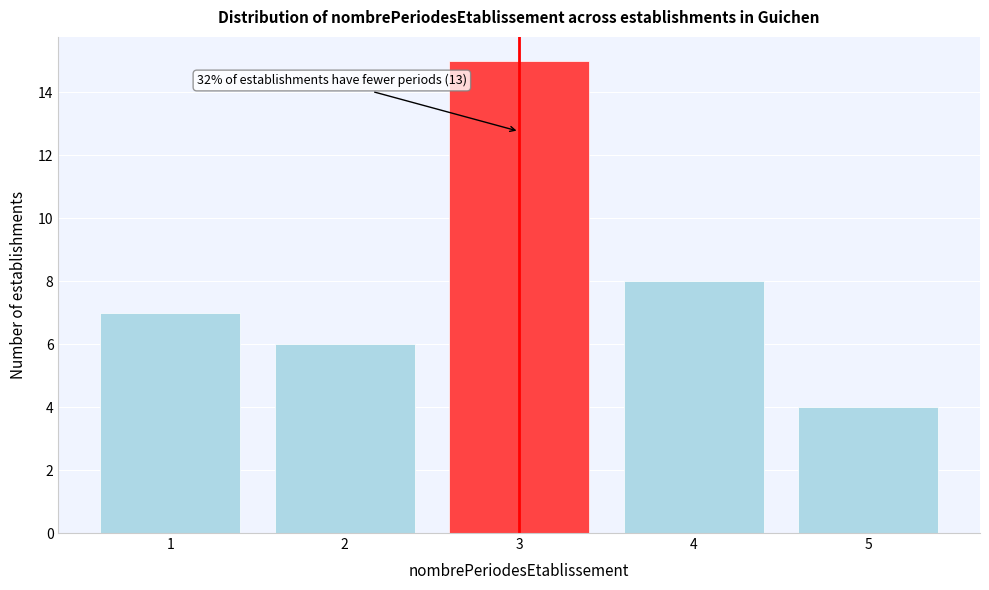

Reading left to right, extract all data points from this chart.

7	6	15	8	4